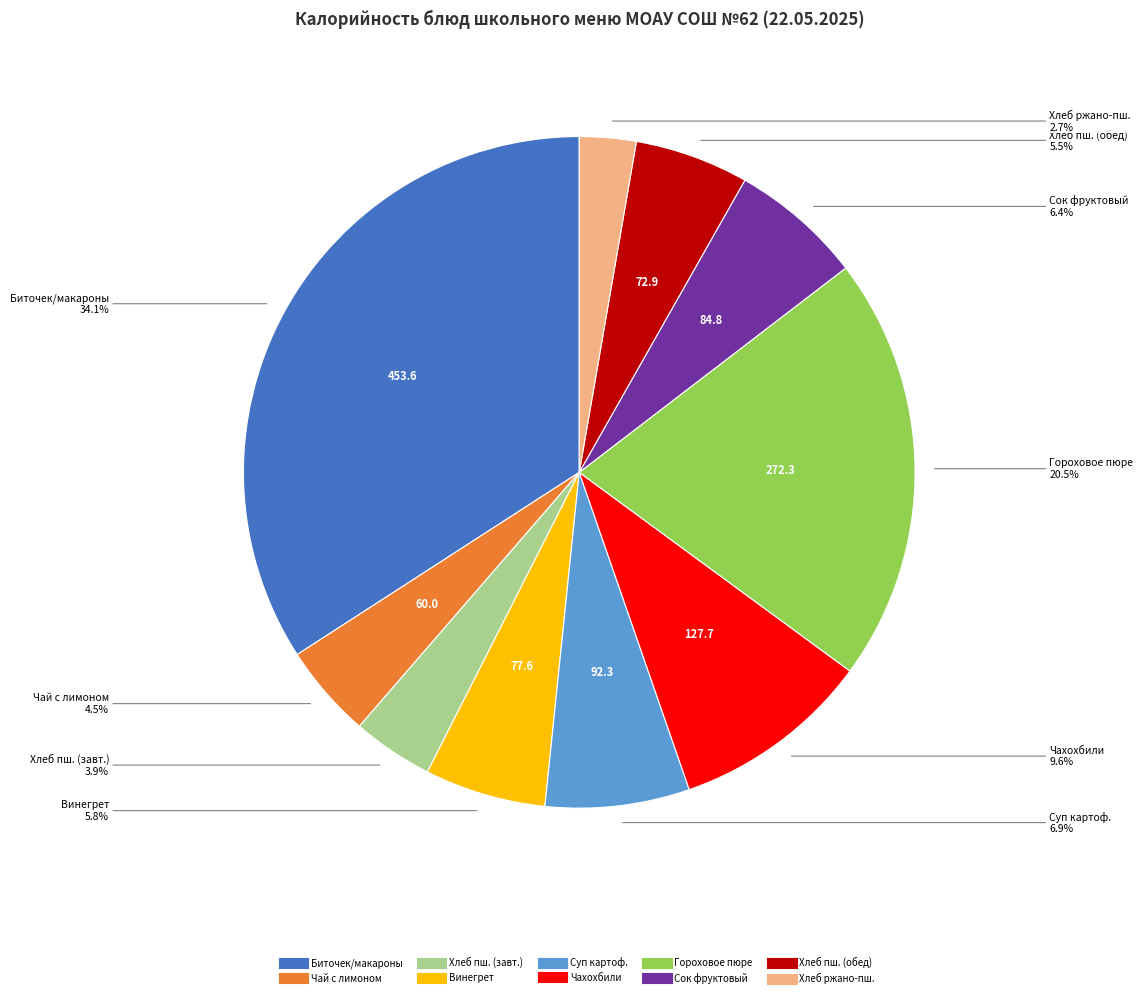

Does any single category account for the majority?

No